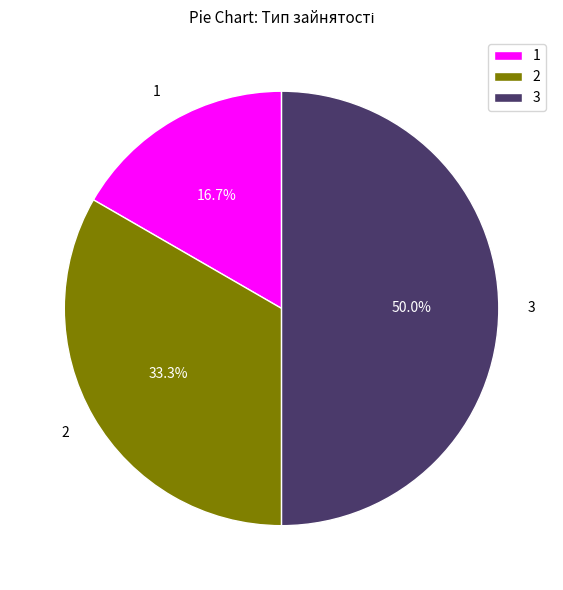

Which has a higher value, 1 or 3?

3